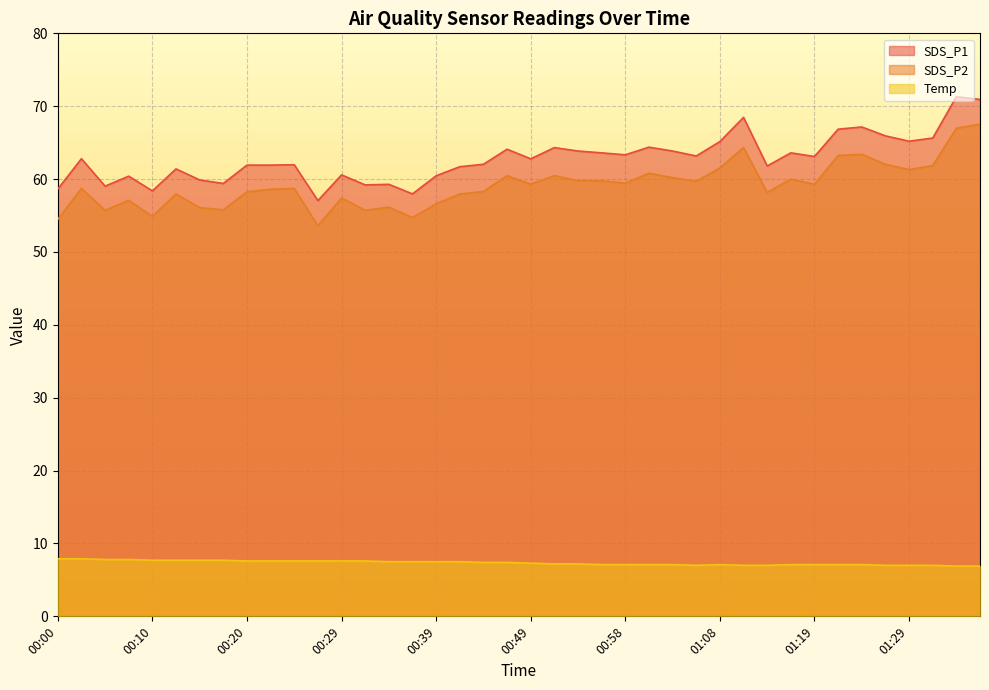

How many lines are shown in the chart?

3